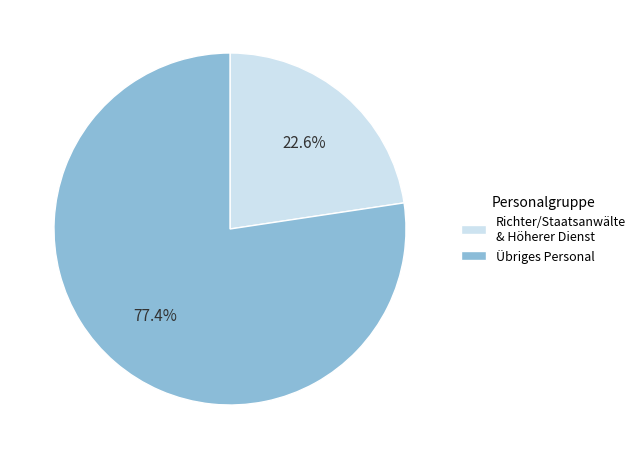

Which slice is the largest?

Übriges Personal